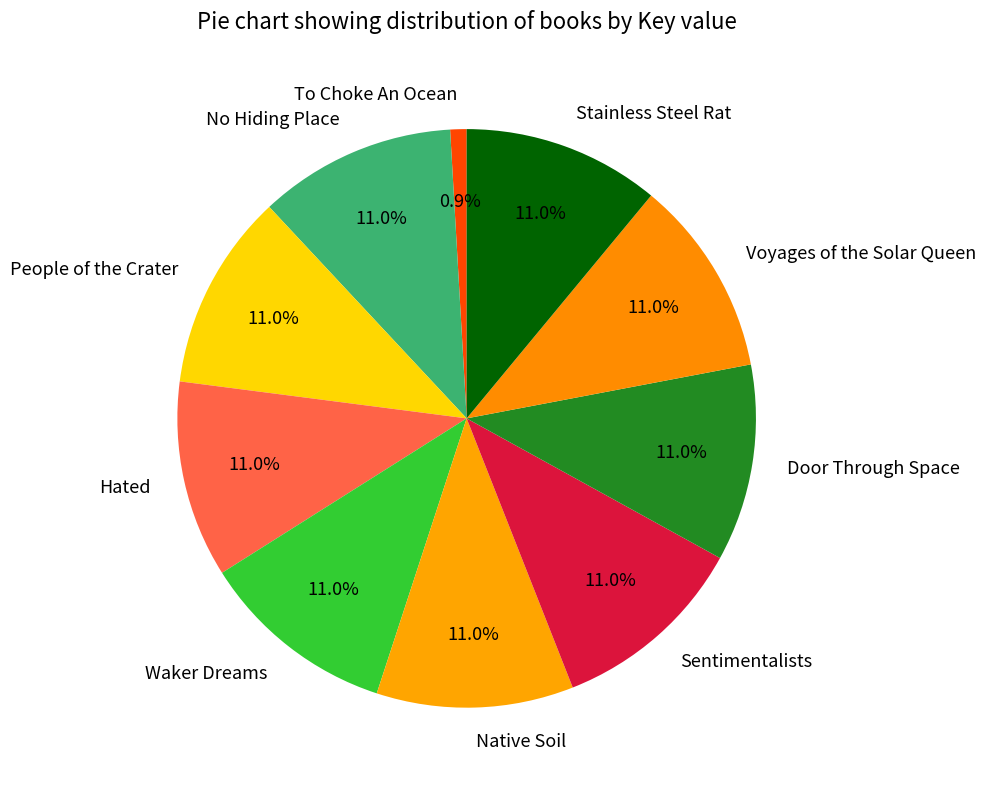

How many segments does this pie chart have?

10